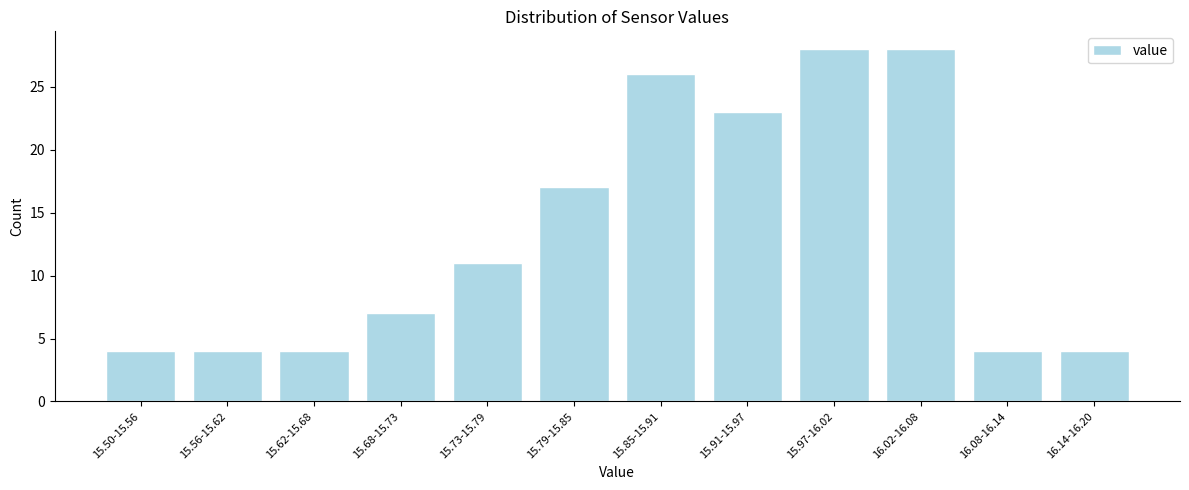

Reading right to left, list all the values displayed in this chart.

16.14-16.20=4	16.08-16.14=4	16.02-16.08=28	15.97-16.02=28	15.91-15.97=23	15.85-15.91=26	15.79-15.85=17	15.73-15.79=11	15.68-15.73=7	15.62-15.68=4	15.56-15.62=4	15.50-15.56=4